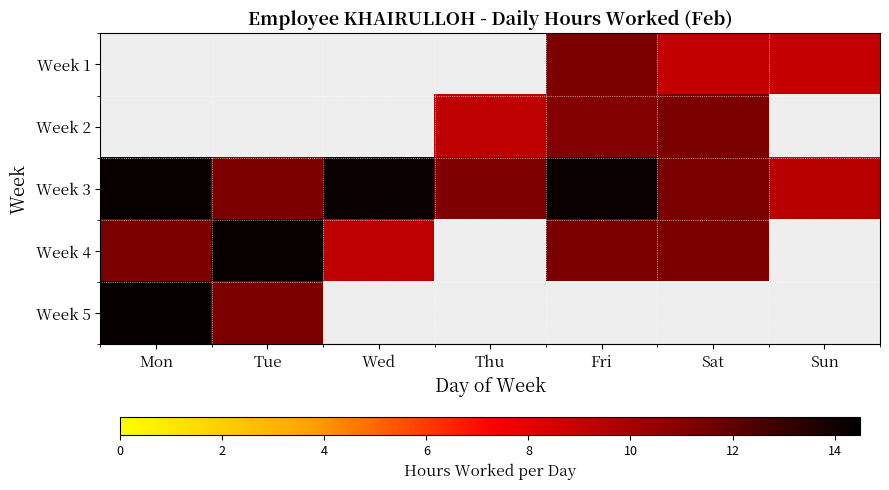

True or false: Week 3 has a value of 24.6 at Wed.

False